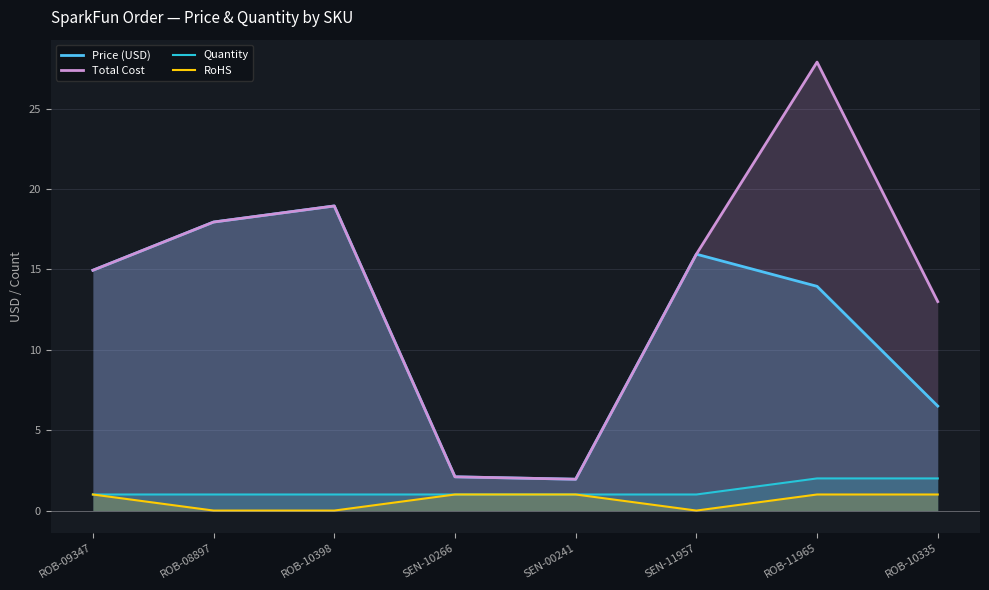

True or false: Quantity and Total Cost cross at least once.

False